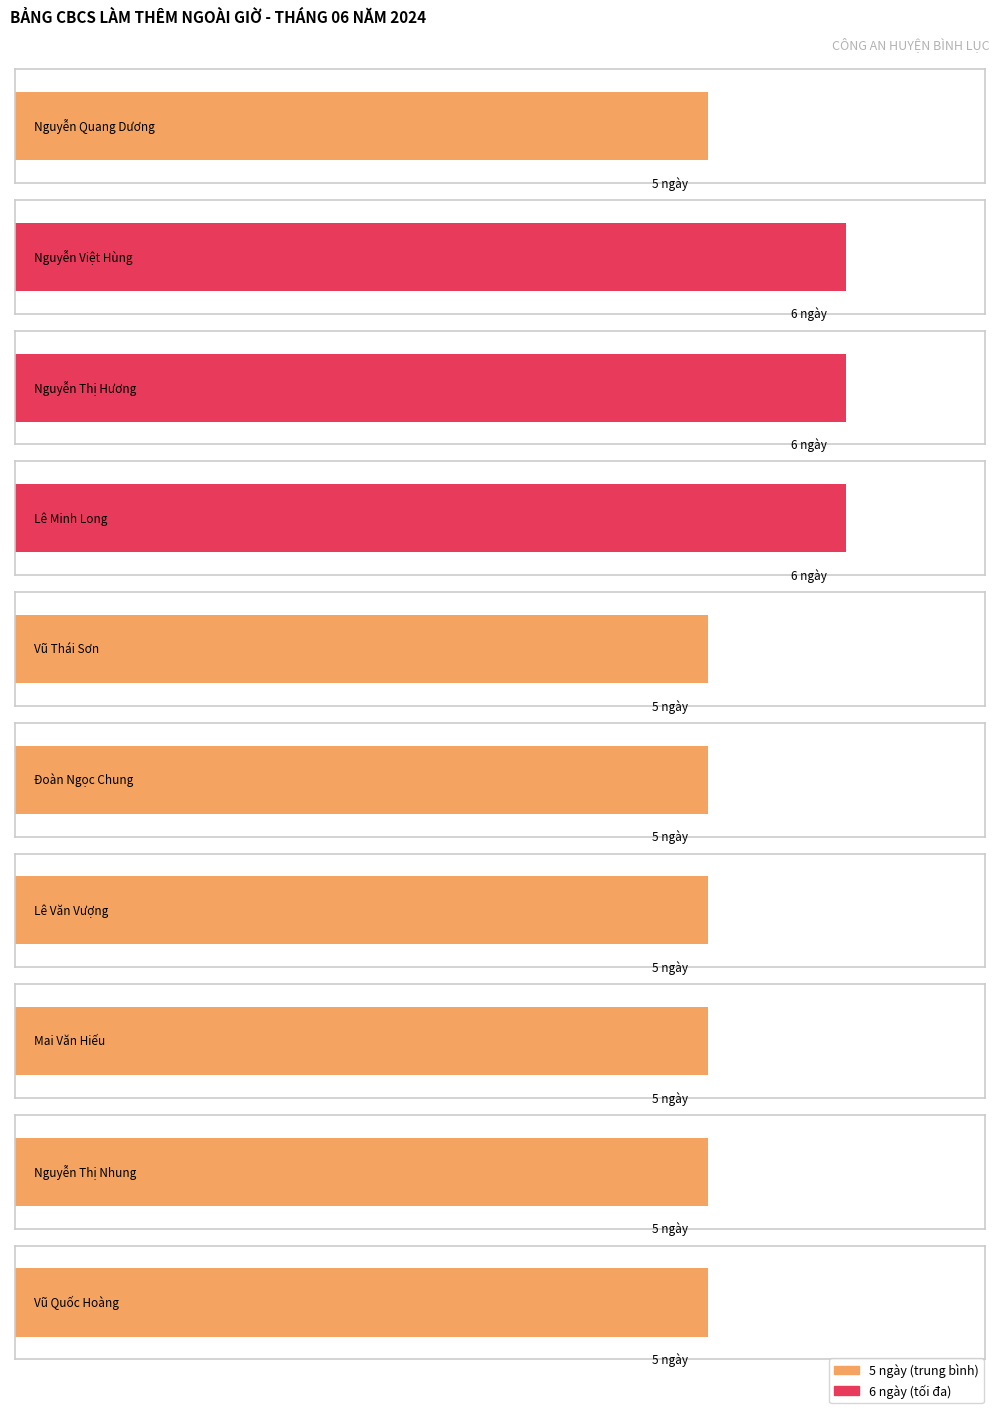

List the labels in order of value, largest first.

Nguyễn Việt Hùng, Nguyễn Thị Hương, Lê Minh Long, Nguyễn Quang Dương, Vũ Thái Sơn, Đoàn Ngọc Chung, Lê Văn Vượng, Mai Văn Hiếu, Nguyễn Thị Nhung, Vũ Quốc Hoàng